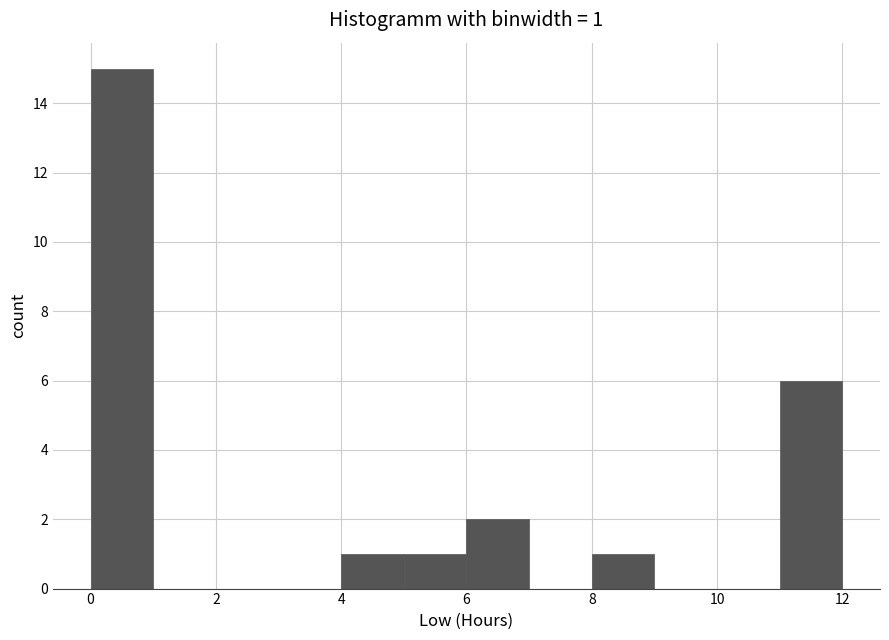

Which range on the x-axis has the tallest bar?

0 to 1